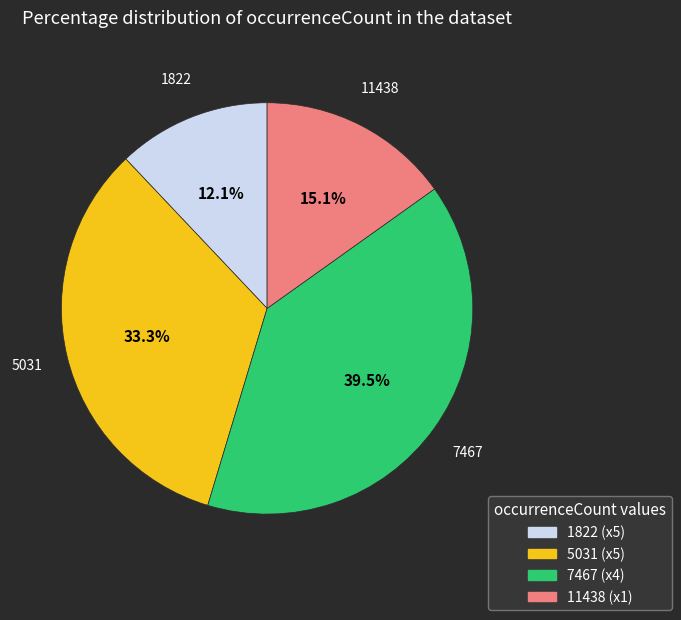

Is there any slice that represents more than half of the pie?

No